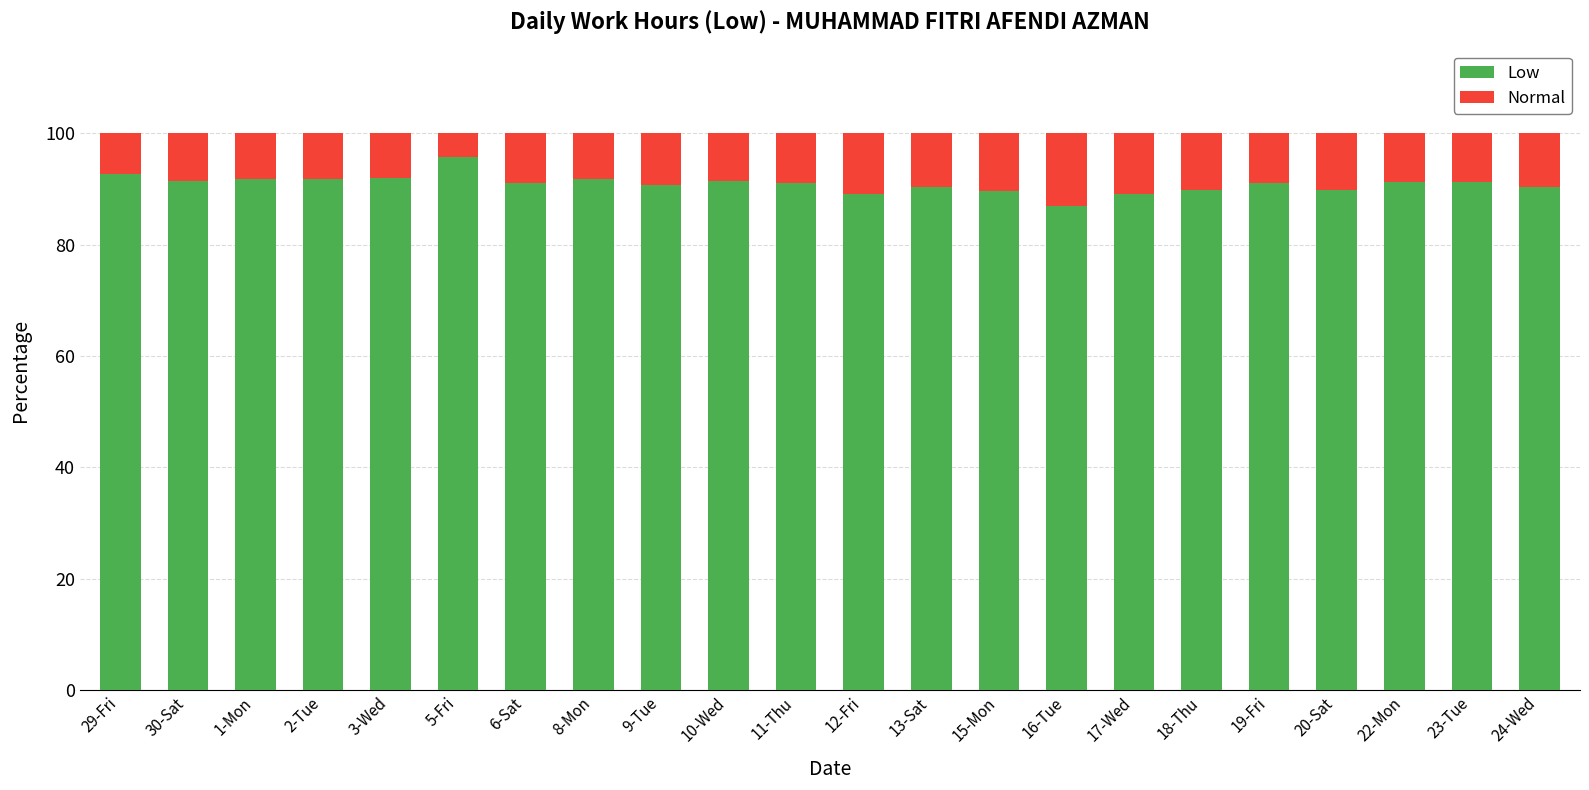

What is the highest value of the Low series?

95.7